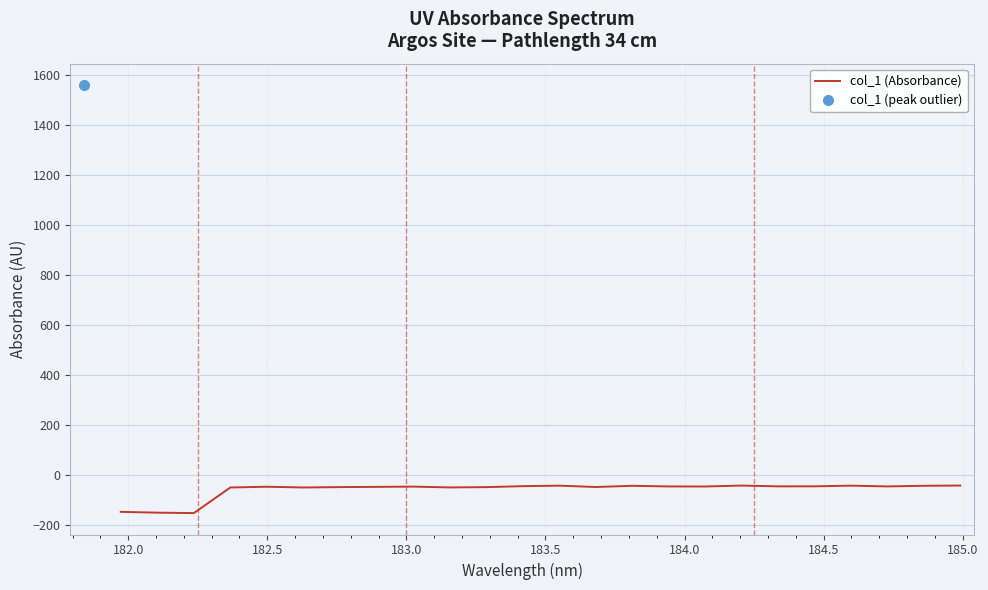

What is the highest value of the col_1 (Absorbance) series?

-42.0